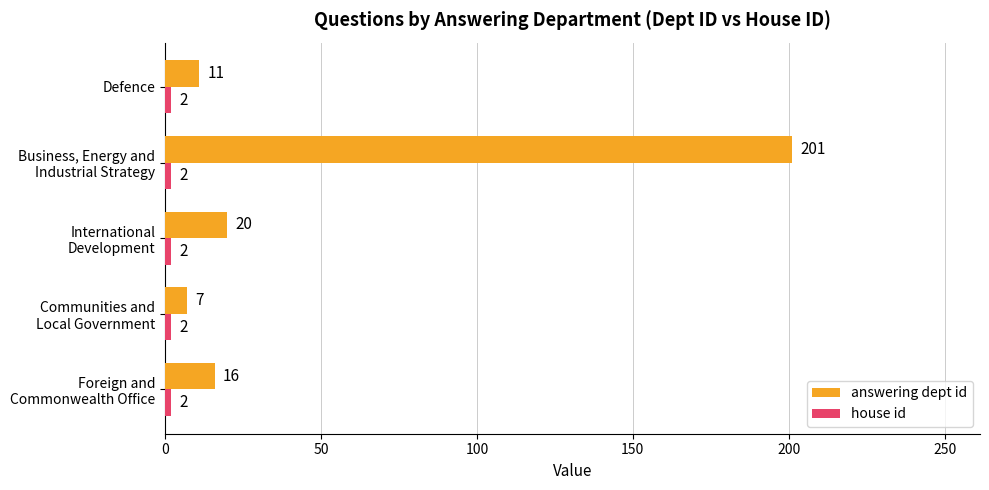

What is the highest value of the answering dept id series?

201